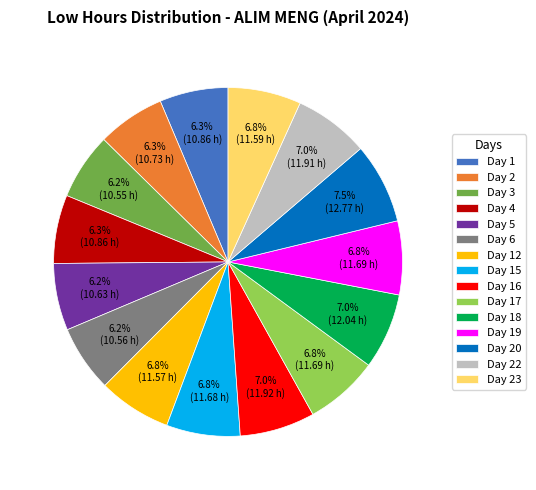

Does Day 19 represent more than half of the total?

No